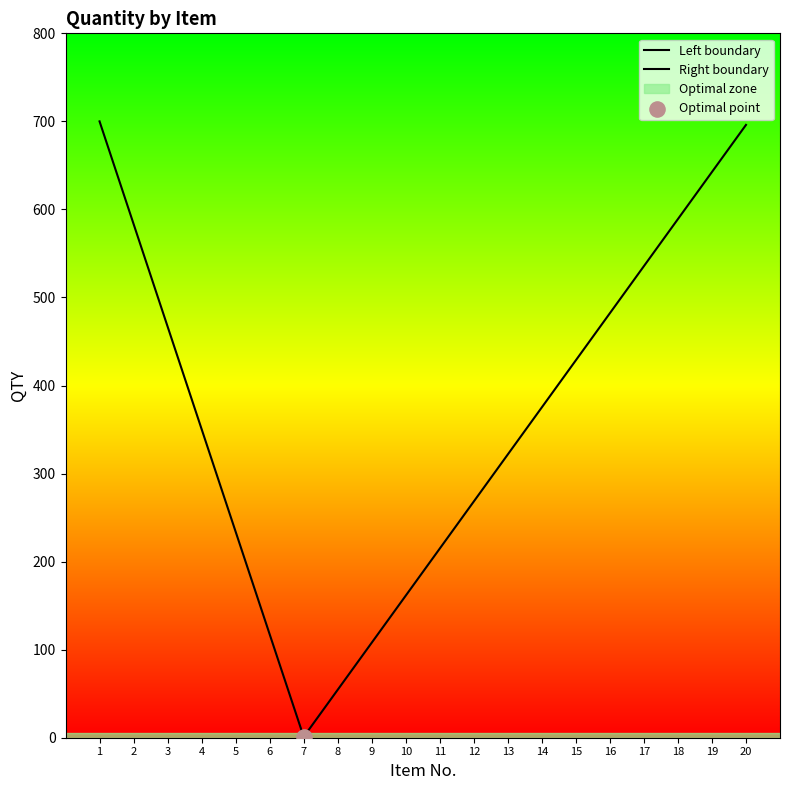

At which category is the sum across all series the highest?

1